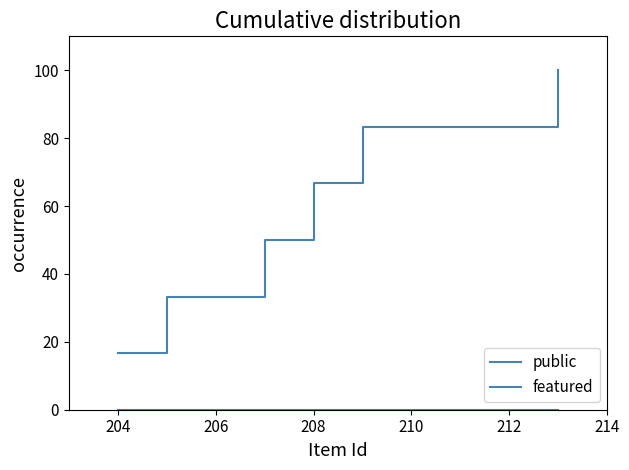

Count the number of data series in this chart.

2